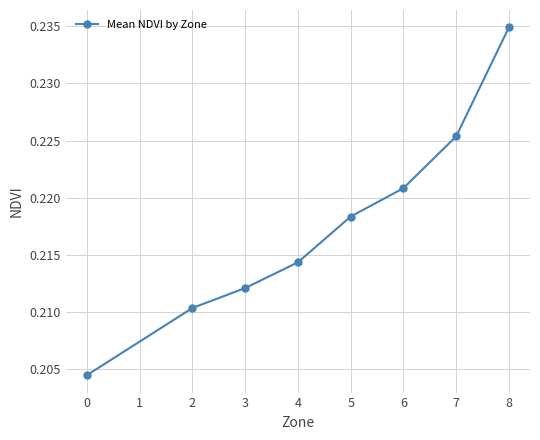

Which category has the highest value across all series?

8